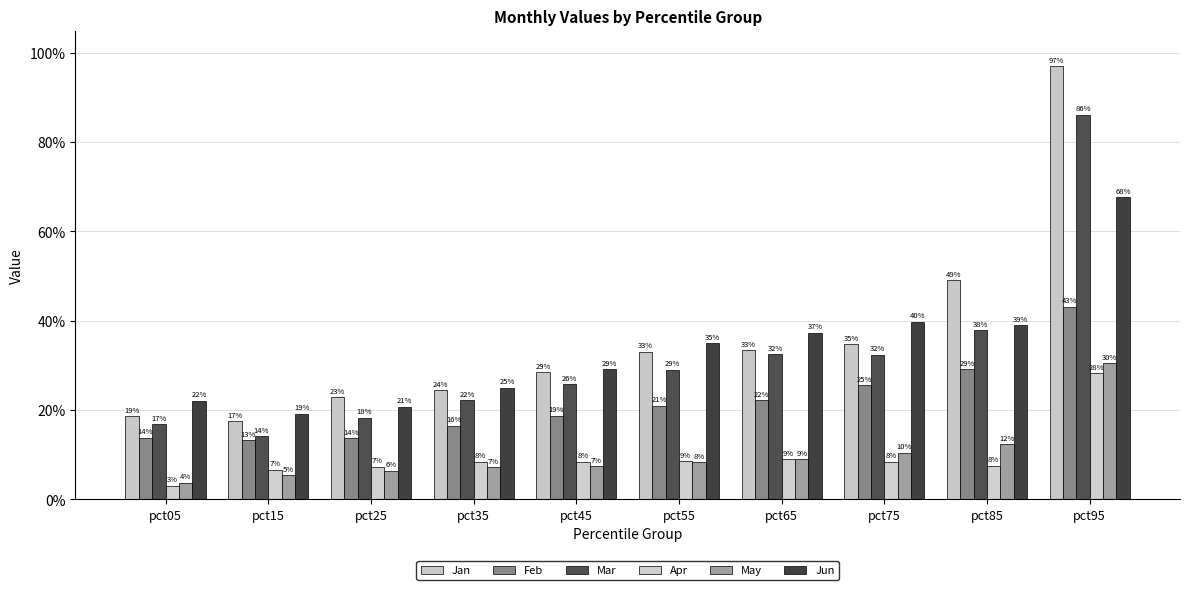

Rank the series at pct05 from highest to lowest value.

Jun, Jan, Mar, Feb, May, Apr